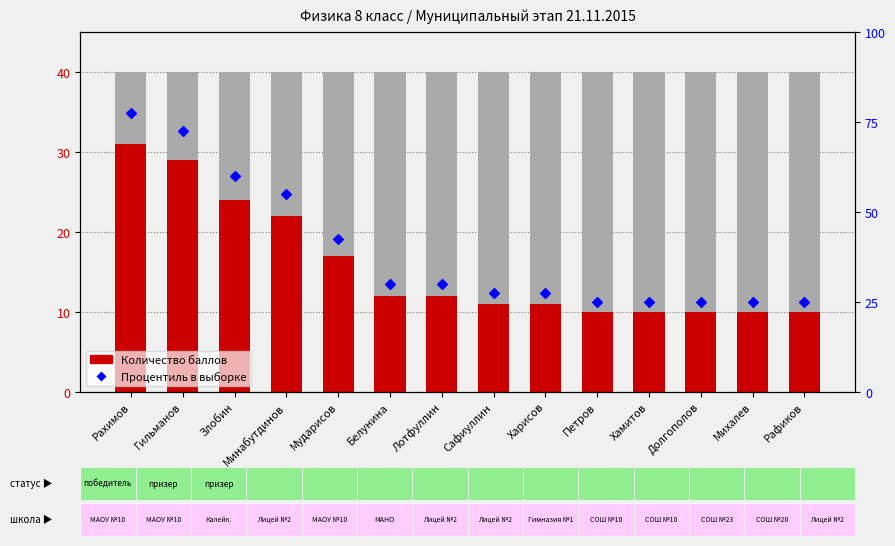

Which series contains the lowest Y value?

Процентиль в выборке